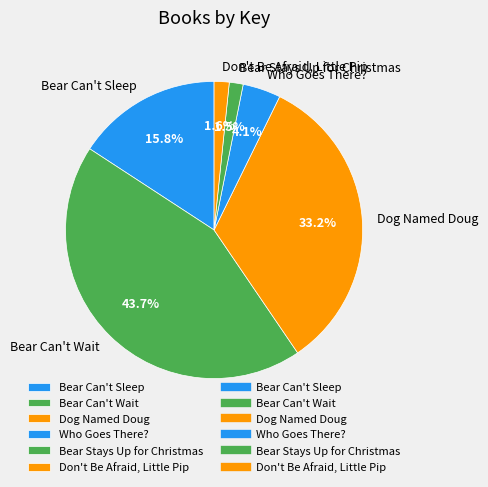

To the nearest percent, what percentage of the pie is Who Goes There??

4%